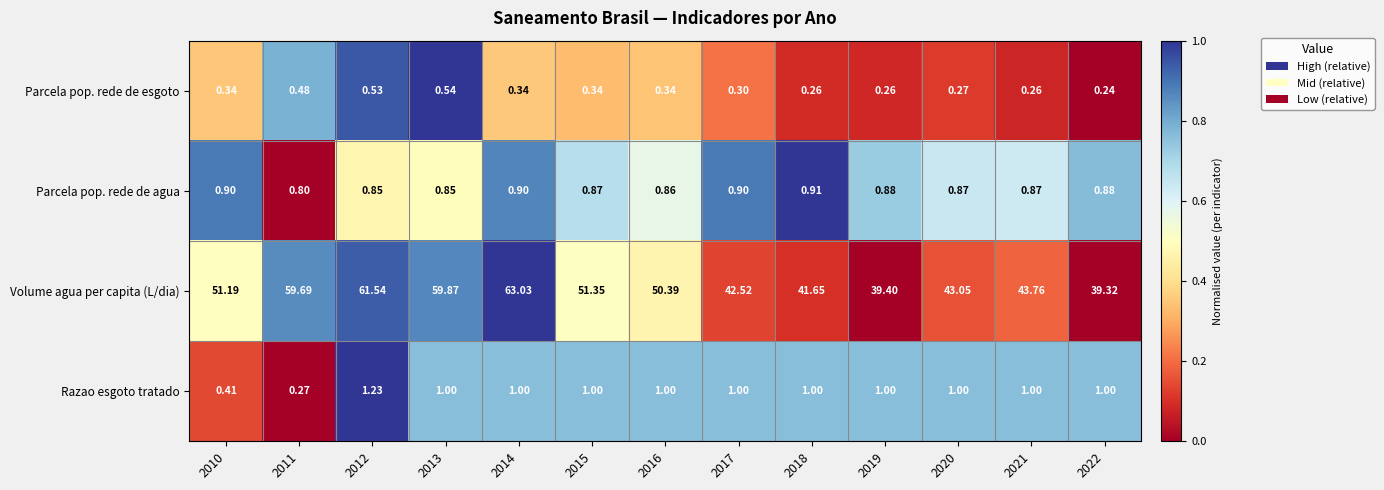

Which series has the widest spread of values?

Volume agua per capita (L/dia)